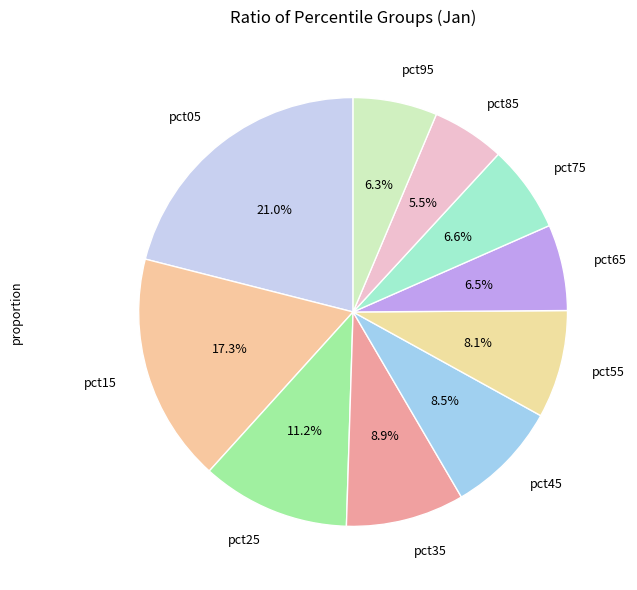

Does pct45 account for over 50% of the chart?

No